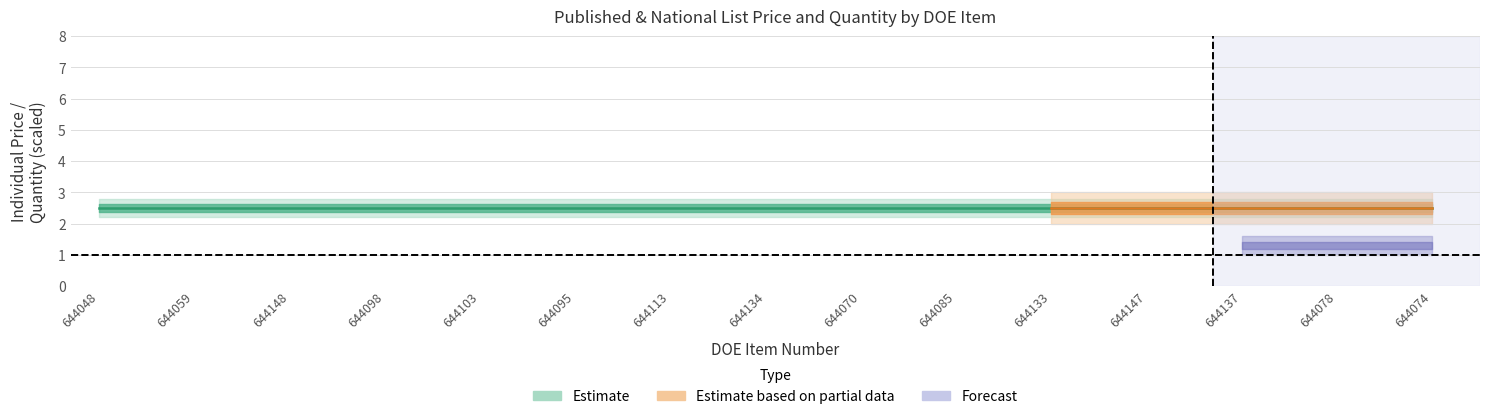

True or false: Quantity and Individual National List Price intersect in this chart.

False